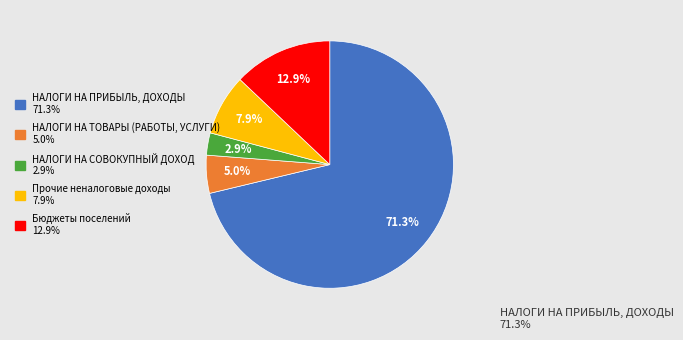

To the nearest percent, what portion does Прочие неналоговые доходы represent?

8%